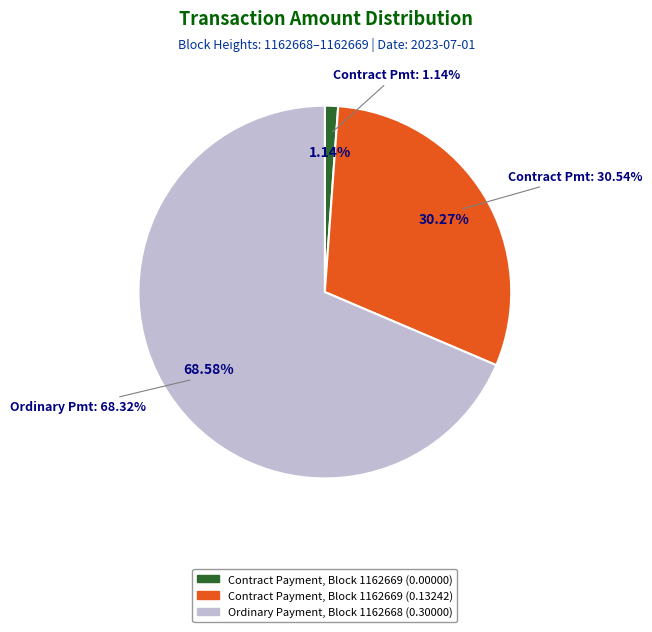

What is the change in value from Contract Payment (0.0) to Contract Payment (0.13242)?

+0.1